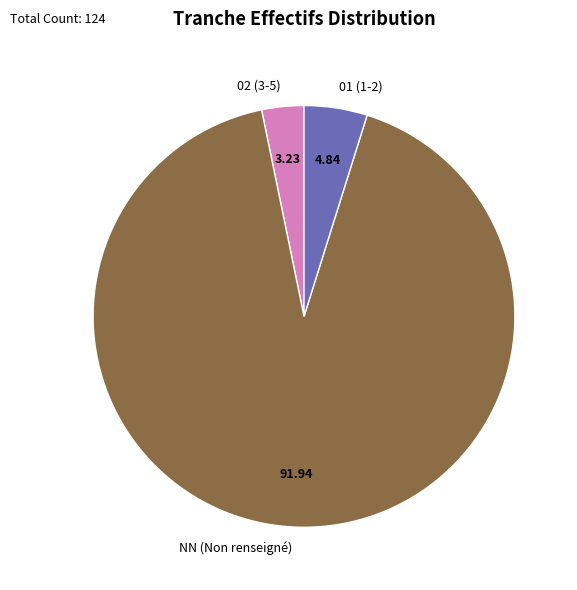

Between NN (Non renseigné) and 02 (3-5), which is larger?

NN (Non renseigné)